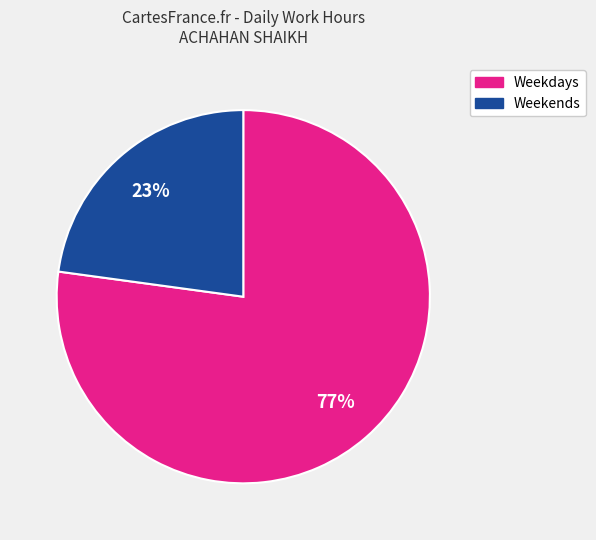

To the nearest percent, what is the average slice percentage?

50%